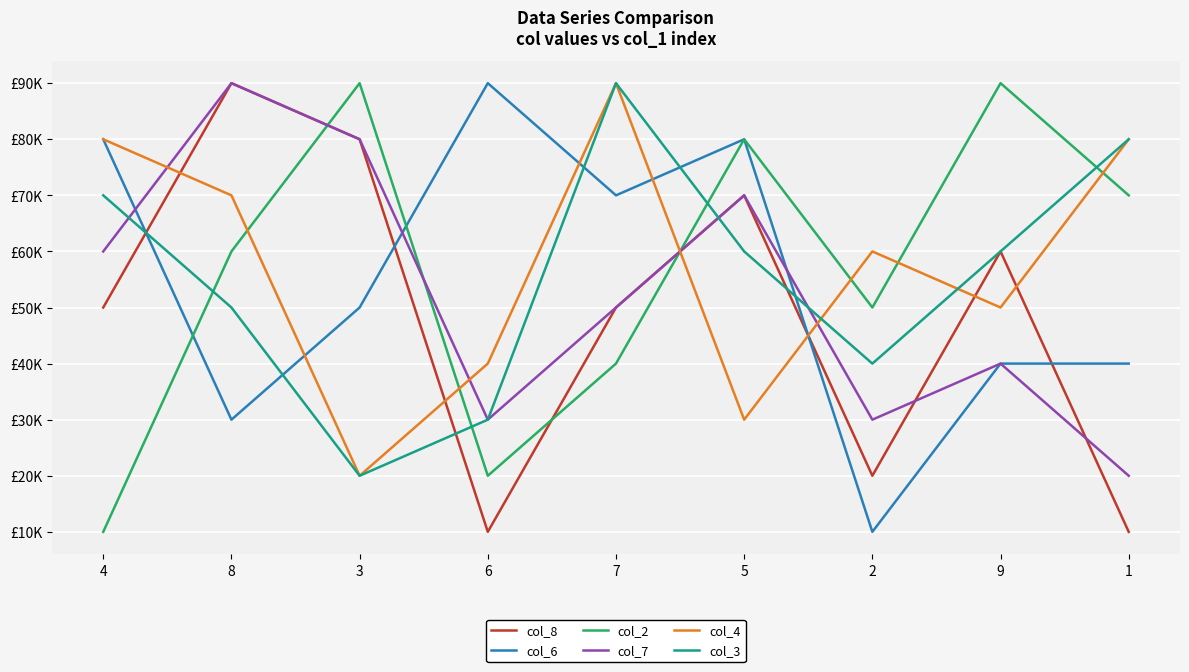

True or false: col_2 has more than 2 points higher than both neighbors.

True